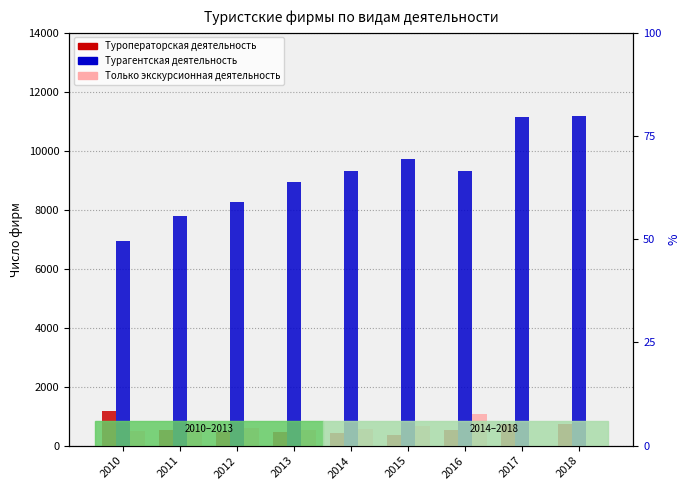

What are all the series names shown in the legend?

Туроператорская деятельность, Турагентская деятельность, Только экскурсионная деятельность